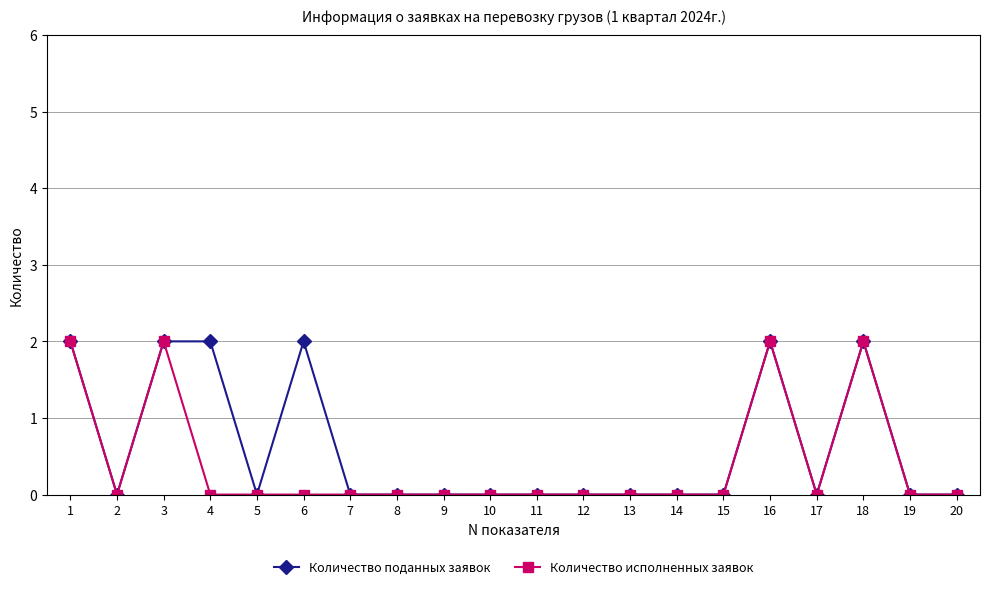

True or false: Количество исполненных заявок has a value of 0 at 19.

True